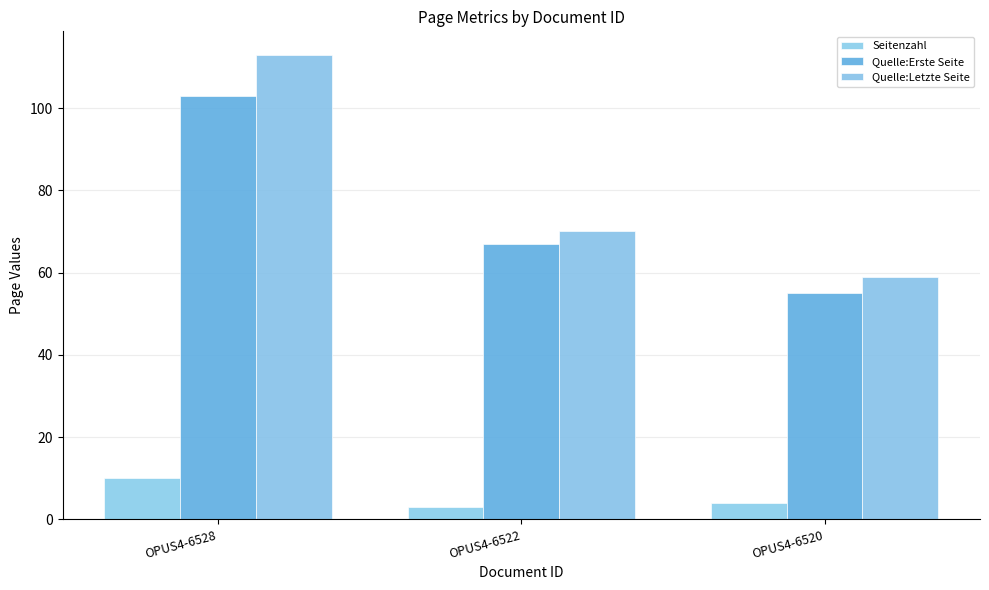

What is the difference between the Quelle:Letzte Seite values at OPUS4-6520 and OPUS4-6522?

11